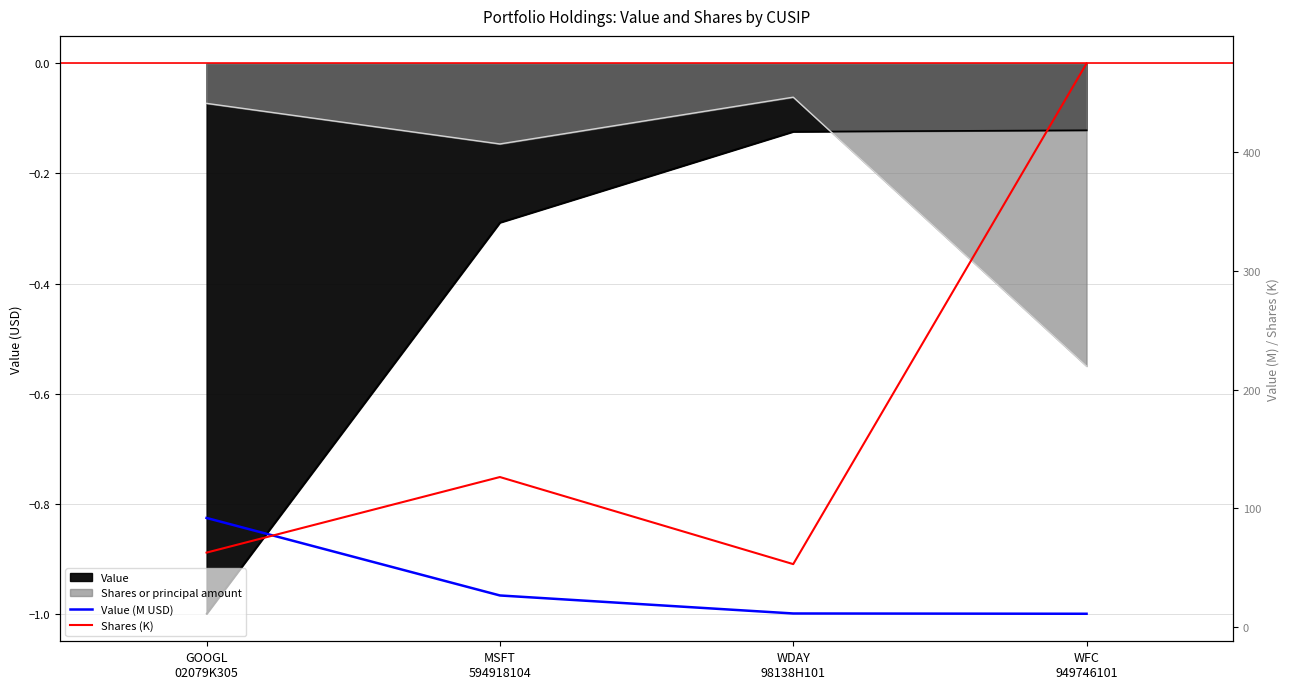

True or false: Value (M USD) has more than 2 points higher than both neighbors.

False